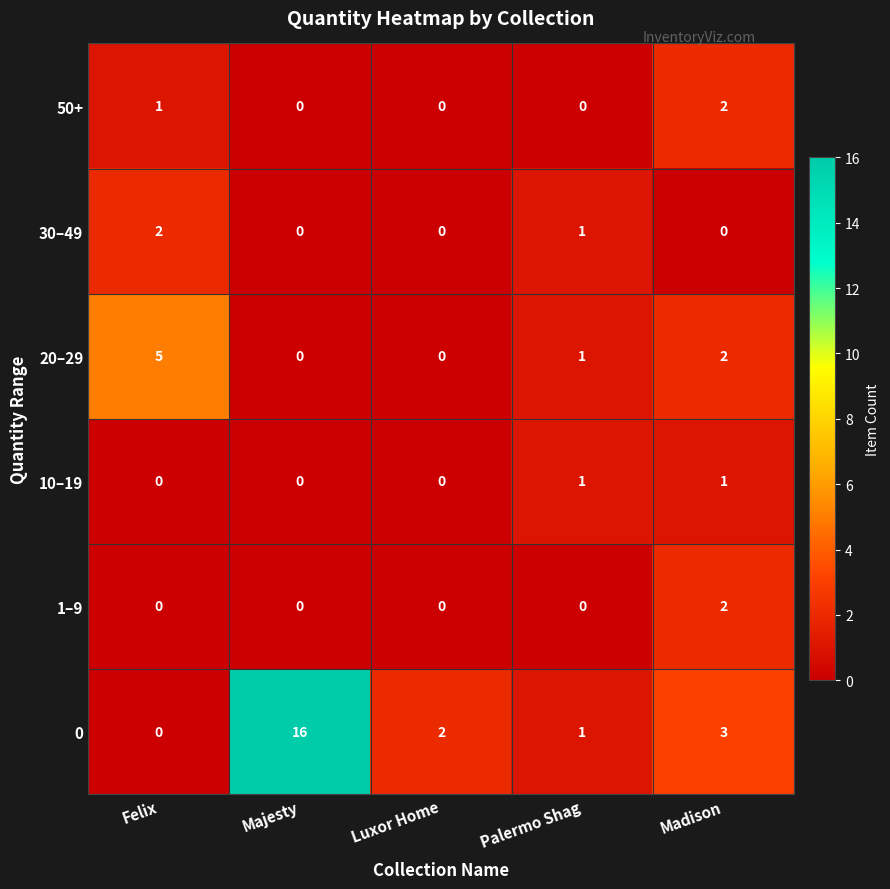

Which category has the highest value in the 0 series?

Majesty